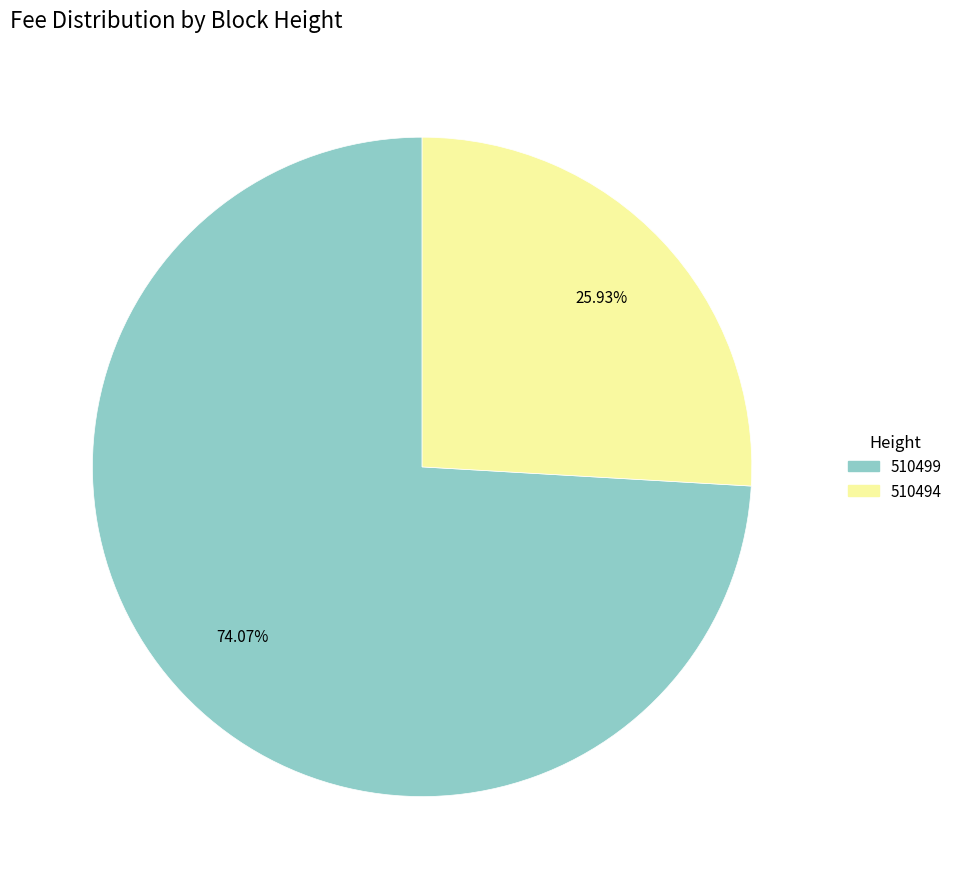

What is the smallest slice in the pie chart?

510494